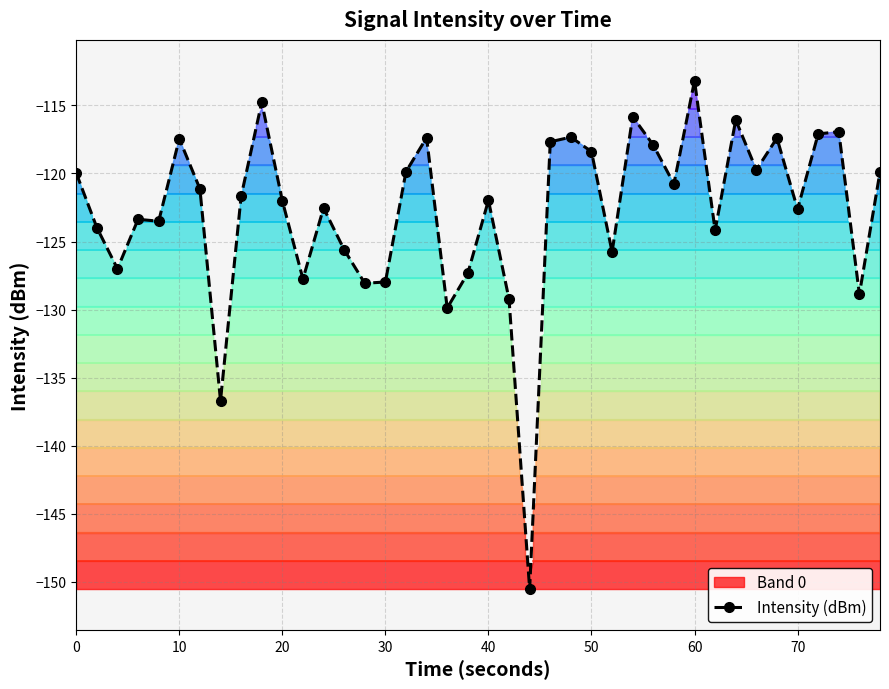

What is the highest value of the Intensity (dBm) series?

-113.2